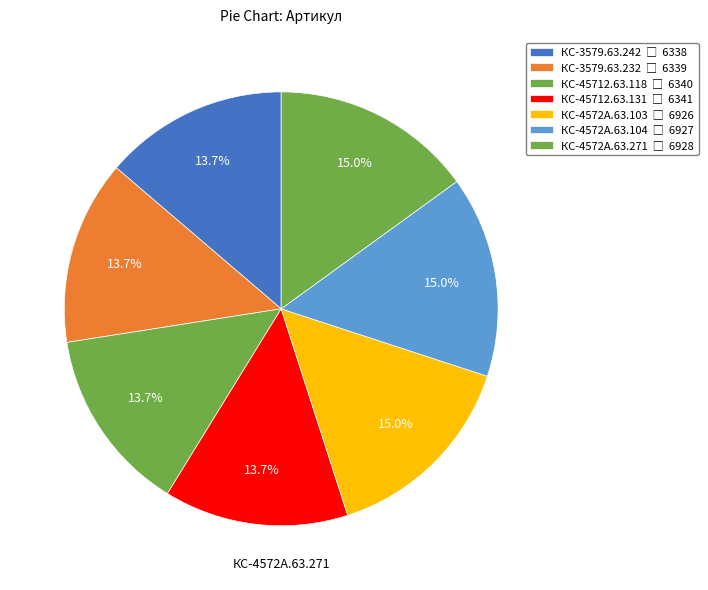

To the nearest percent, what is the combined percentage of КС-45712.63.118 and КС-4572А.63.271?

29%